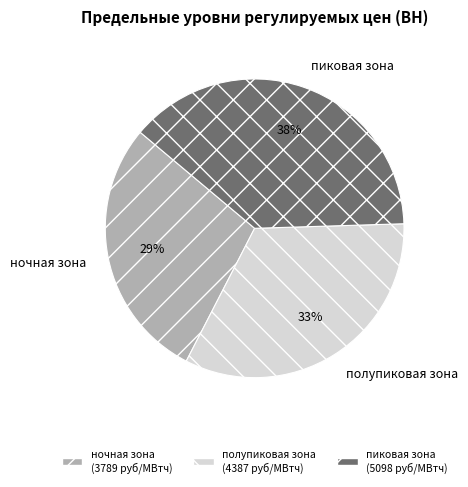

Between полупиковая зона and ночная зона, which is larger?

полупиковая зона